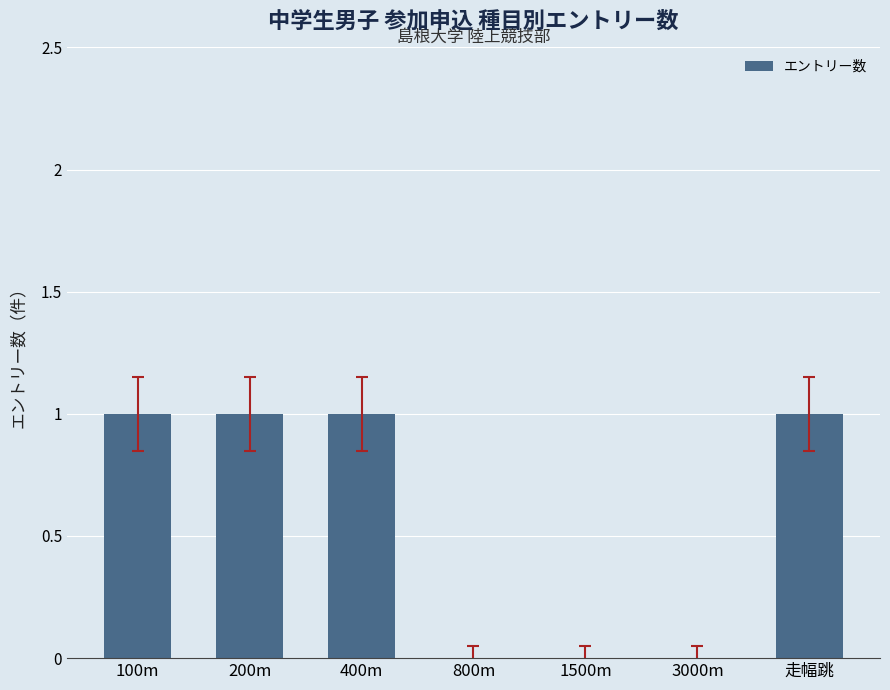

What is the sum of all values?

4